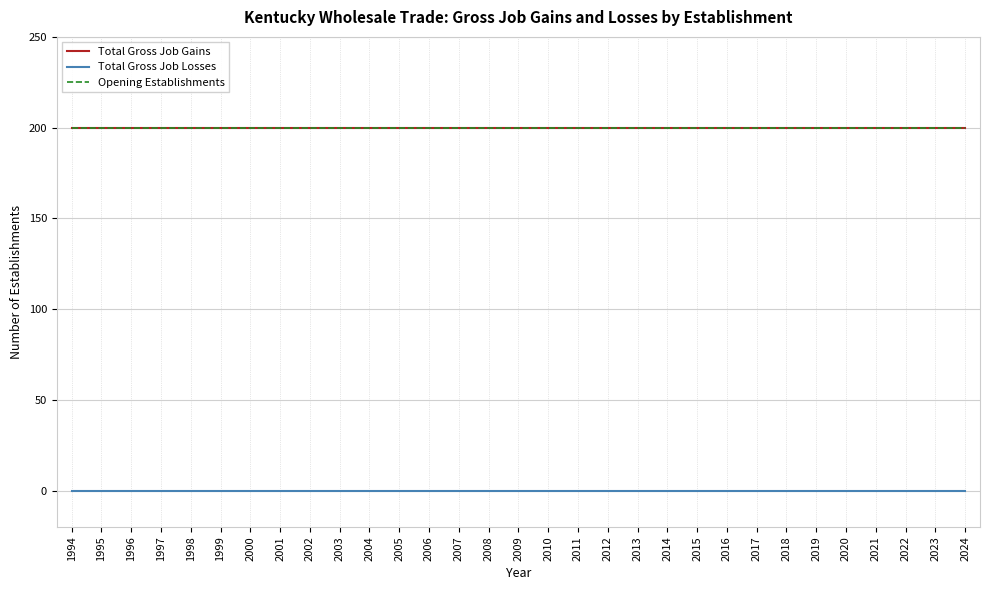

Is the value of Opening Establishments at 2015 greater than the value of Total Gross Job Gains at 2012?

No